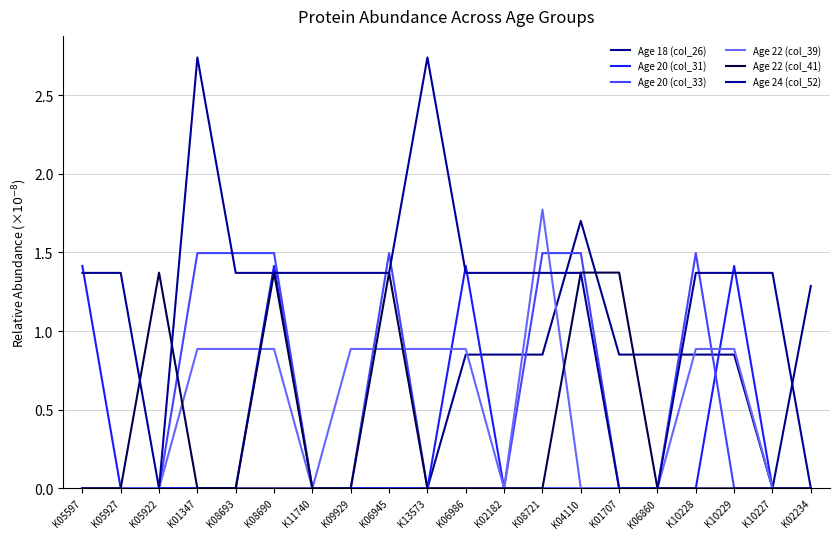

Does the chart have visible grid lines?

Yes